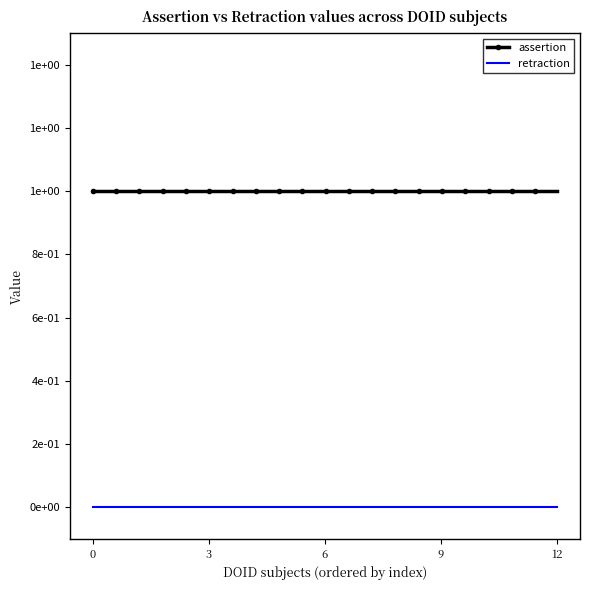

What is the average value of the assertion series?

1